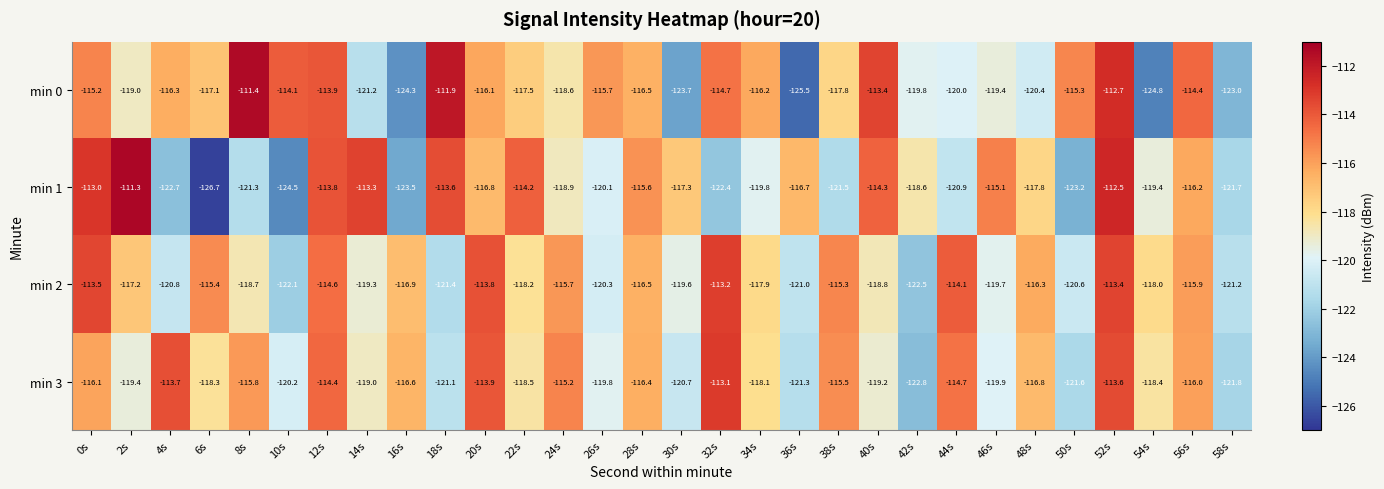

Read the min 0 value at 32s.

-114.7